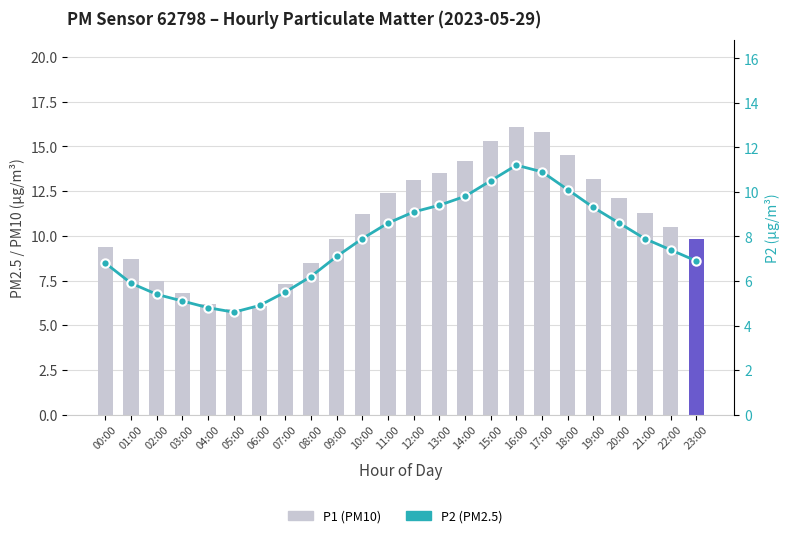

Which label corresponds to the largest value in the chart?

16:00